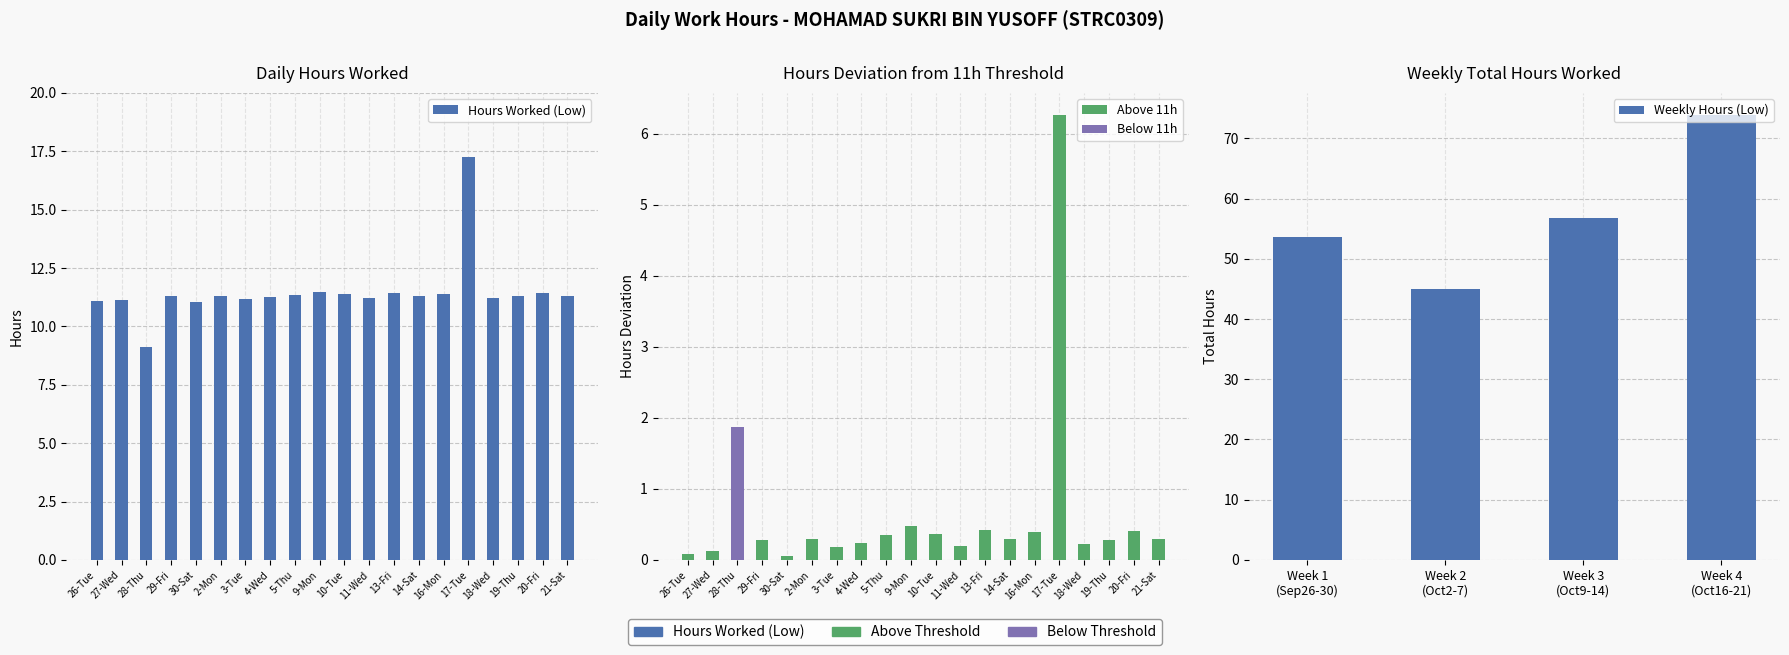

What is the ratio of the value at 17-Tue to the value at 10-Tue?

1.5